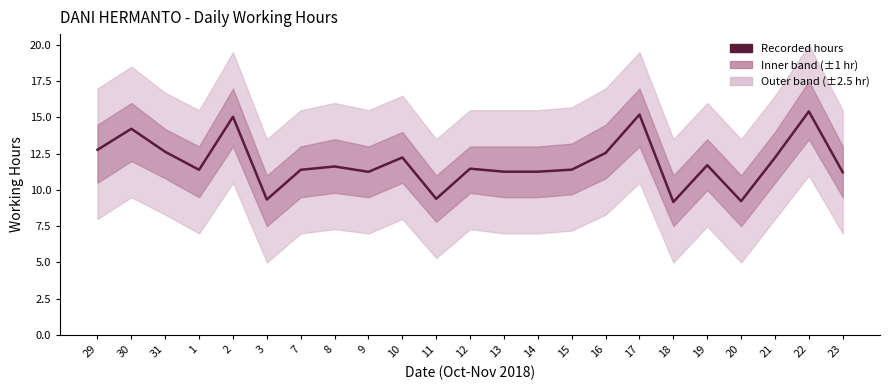

Between 8 and 2, which is larger?

2